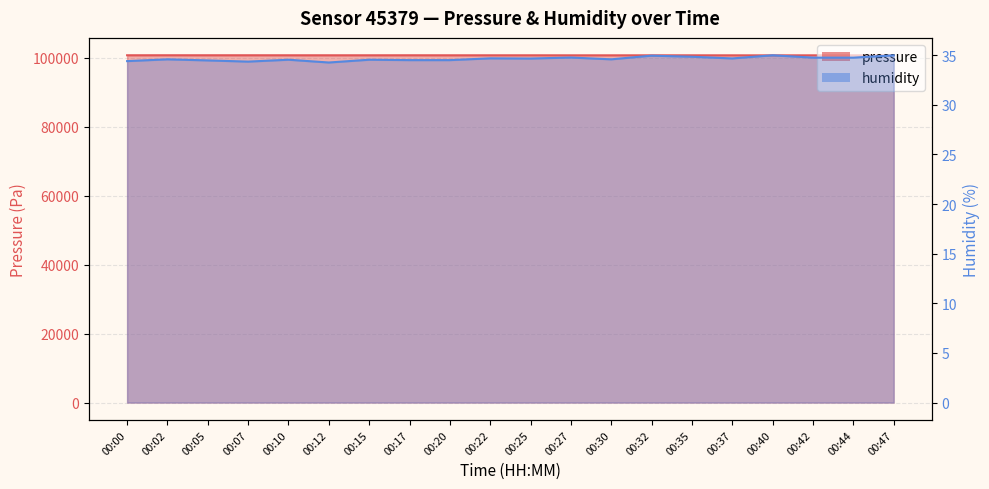

Which has a higher value, 00:37 or 00:27?

00:27